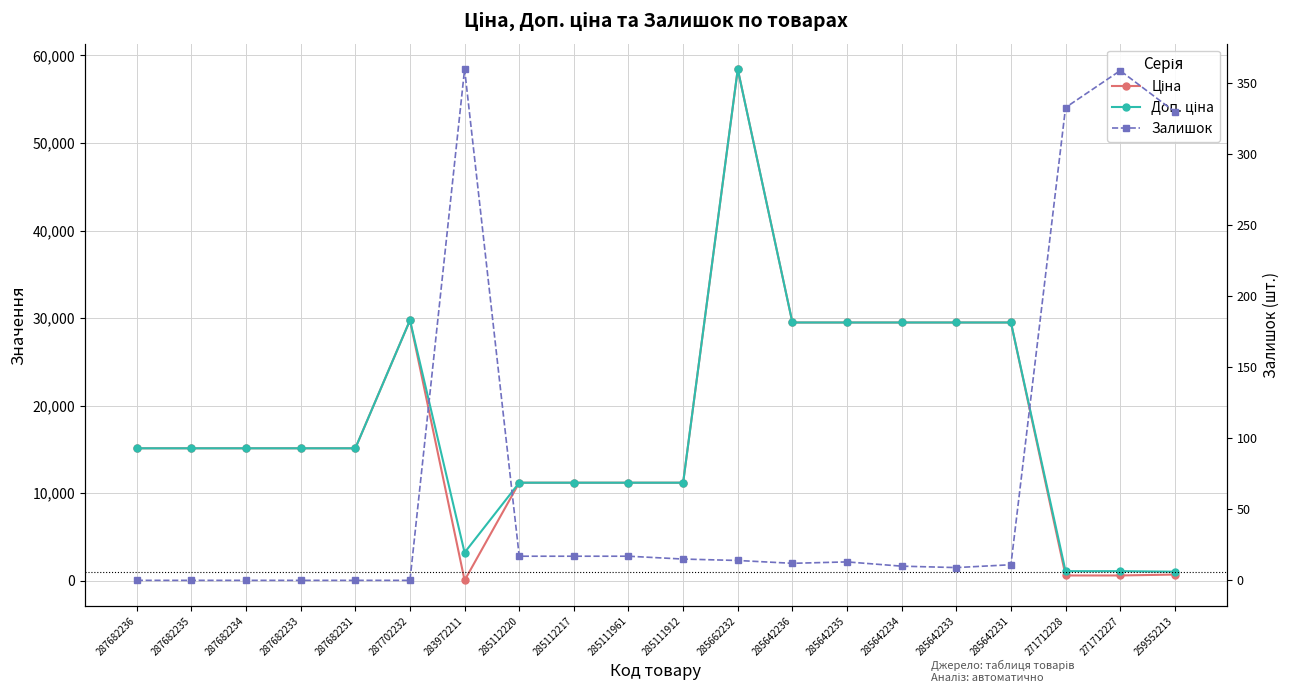

Reading left to right, transcribe all the data shown in this chart.

Ціна: 15120.0	15120.0	15120.0	15120.0	15120.0	29747.2	32.0	11188.2	11188.2	11188.2	11188.2	58426.5	29491.5	29491.5	29491.5	29491.5	29491.5	589.9	589.9	693.7
Доп. ціна: 15120.0	15120.0	15120.0	15120.0	15120.0	29747.2	3205.0	11188.2	11188.2	11188.2	11188.2	58426.5	29491.5	29491.5	29491.5	29491.5	29491.5	1081.7	1081.7	1024.6
Залишок: 0.0	0.0	0.0	0.0	0.0	0.0	360.0	17.0	17.0	17.0	15.0	14.0	12.0	13.0	10.0	9.0	11.0	333.0	359.0	330.0